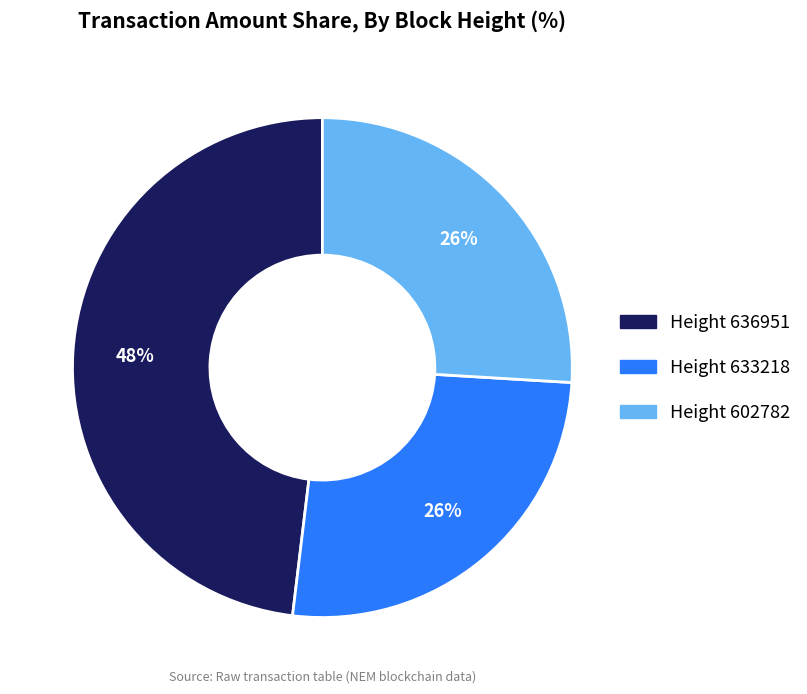

How many slices are in this pie chart?

3